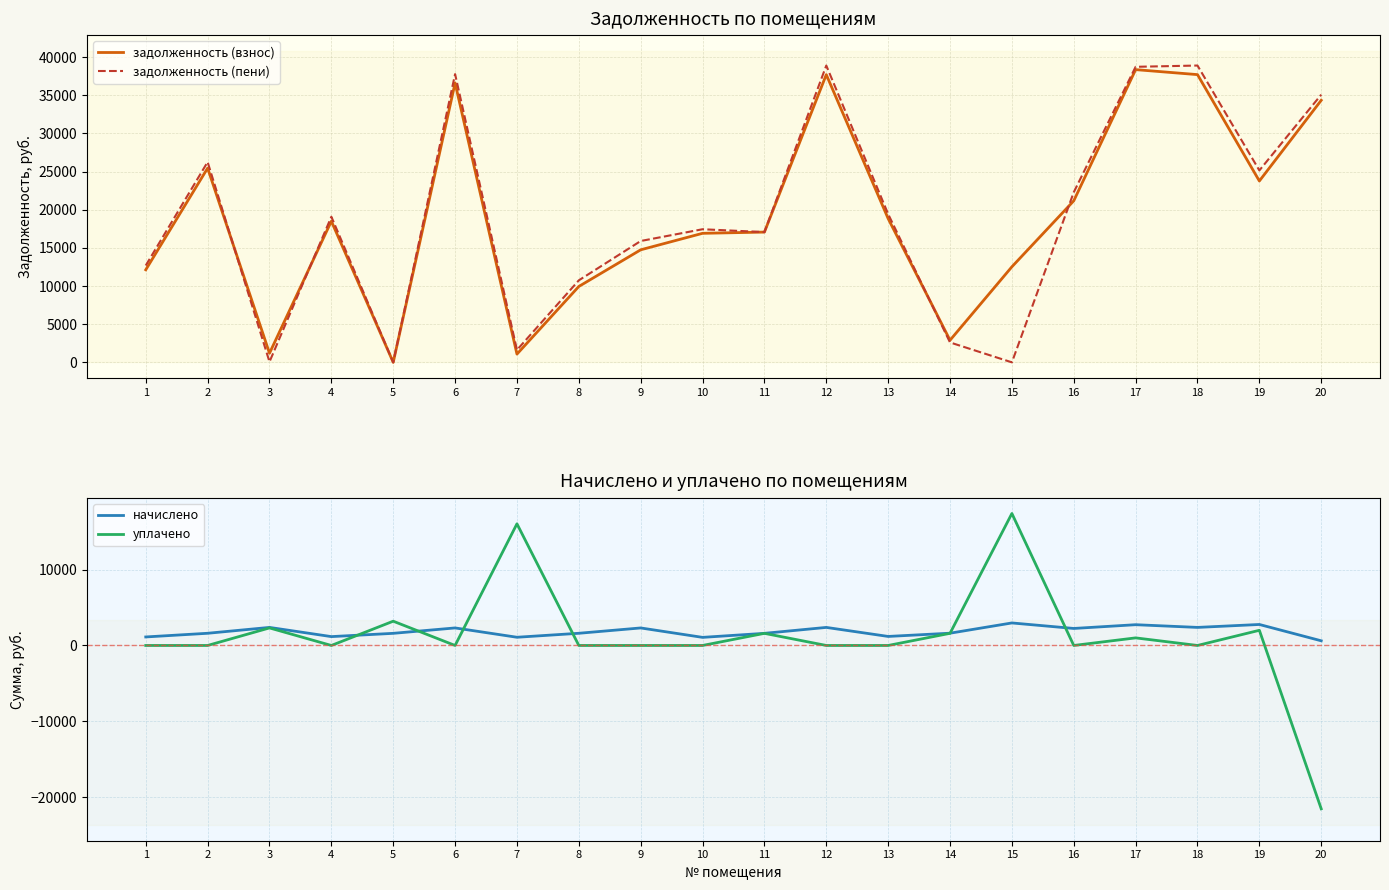

What is the value of the задолженность (взнос) point at the 17th from the left?

38347.4